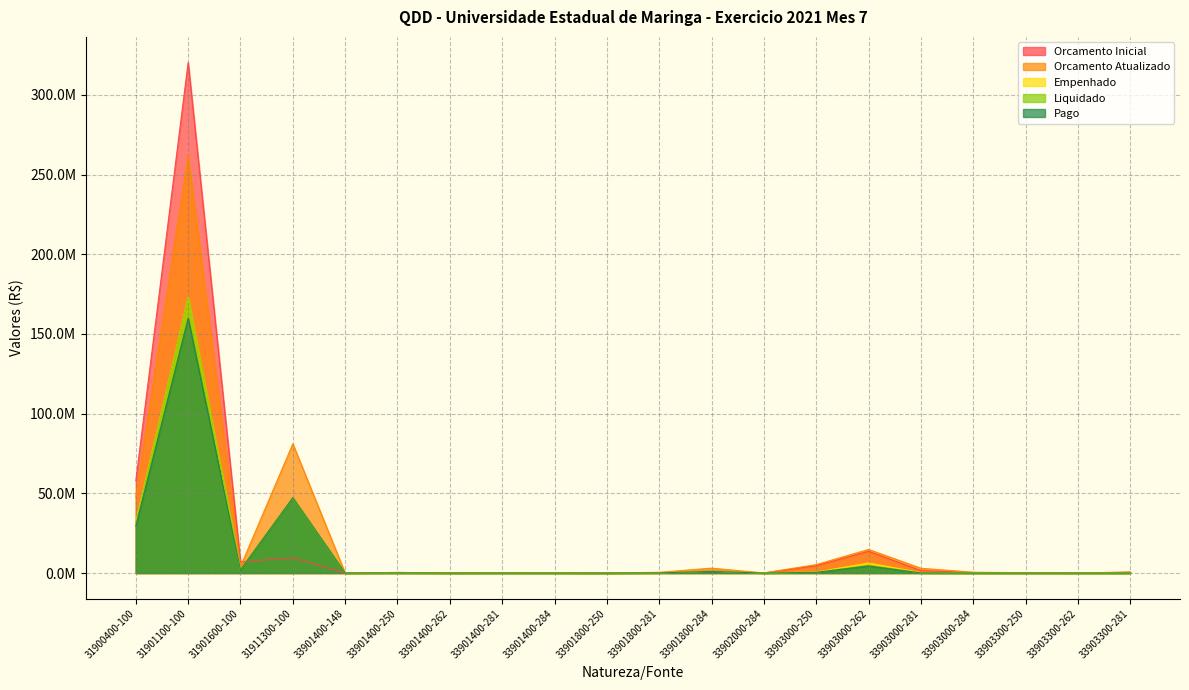

How many interior local valleys does the Pago series have?

6